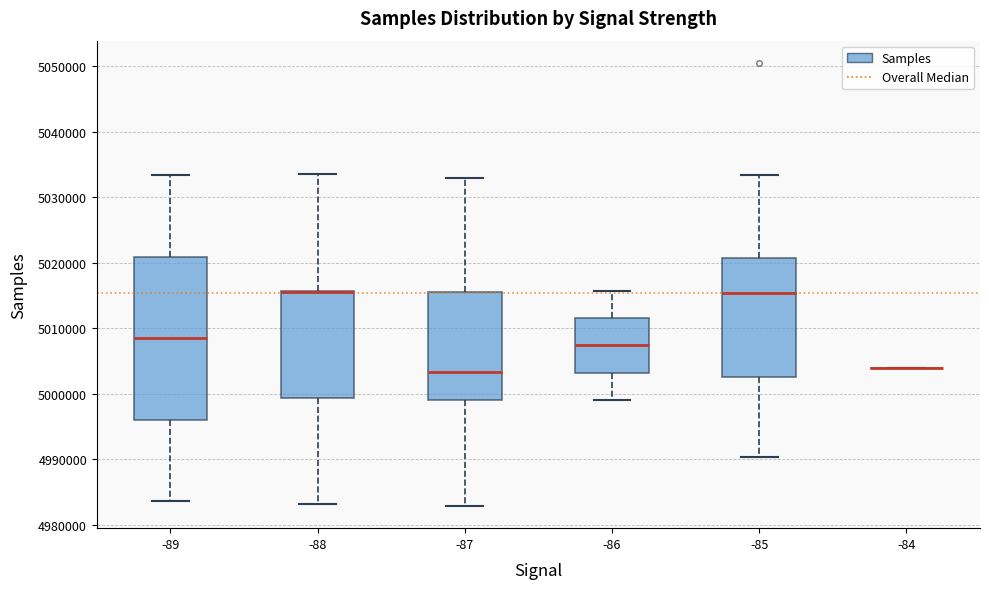

Reading left to right, read every box against the y-axis: the position of its median line, the range the box covers, and the ends of its whiskers. The values are not printed on the chart, so give them approximately, as read against the axis.

-89: median 5008000, box 4996000 to 5021000, whiskers 4984000 to 5033000
-88: median 5016000 (drawn on the box's upper edge), box 4999000 to 5016000, whiskers 4983000 to 5033000
-87: median 5003000, box 4999000 to 5016000, whiskers 4983000 to 5033000
-86: median 5007000, box 5003000 to 5012000, whiskers 4999000 to 5016000
-85: median 5015000, box 5003000 to 5021000, whiskers 4990000 to 5033000
-84: box collapsed to a line at 5004000, whiskers 5004000 to 5004000